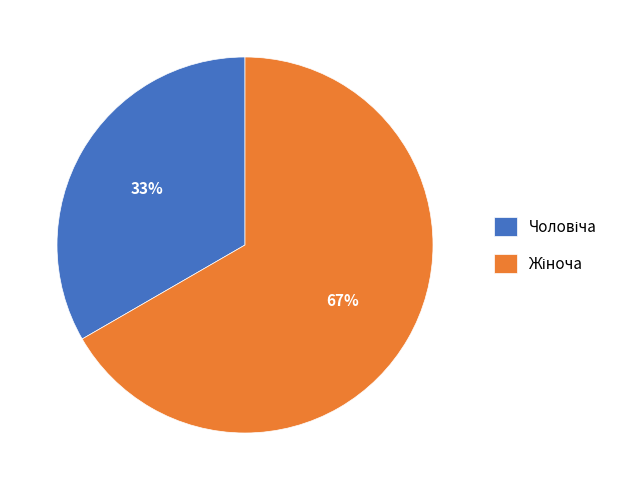

Is there any slice that represents more than half of the pie?

Yes